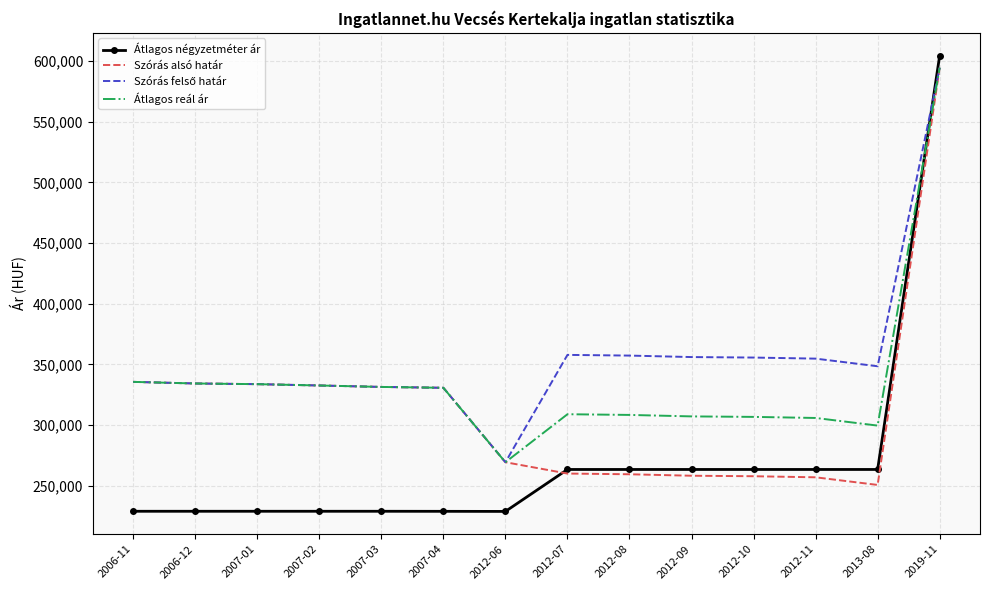

Is the value of Átlagos négyzetméter ár at 2006-11 greater than the value of Szórás alsó határ at 2013-08?

No